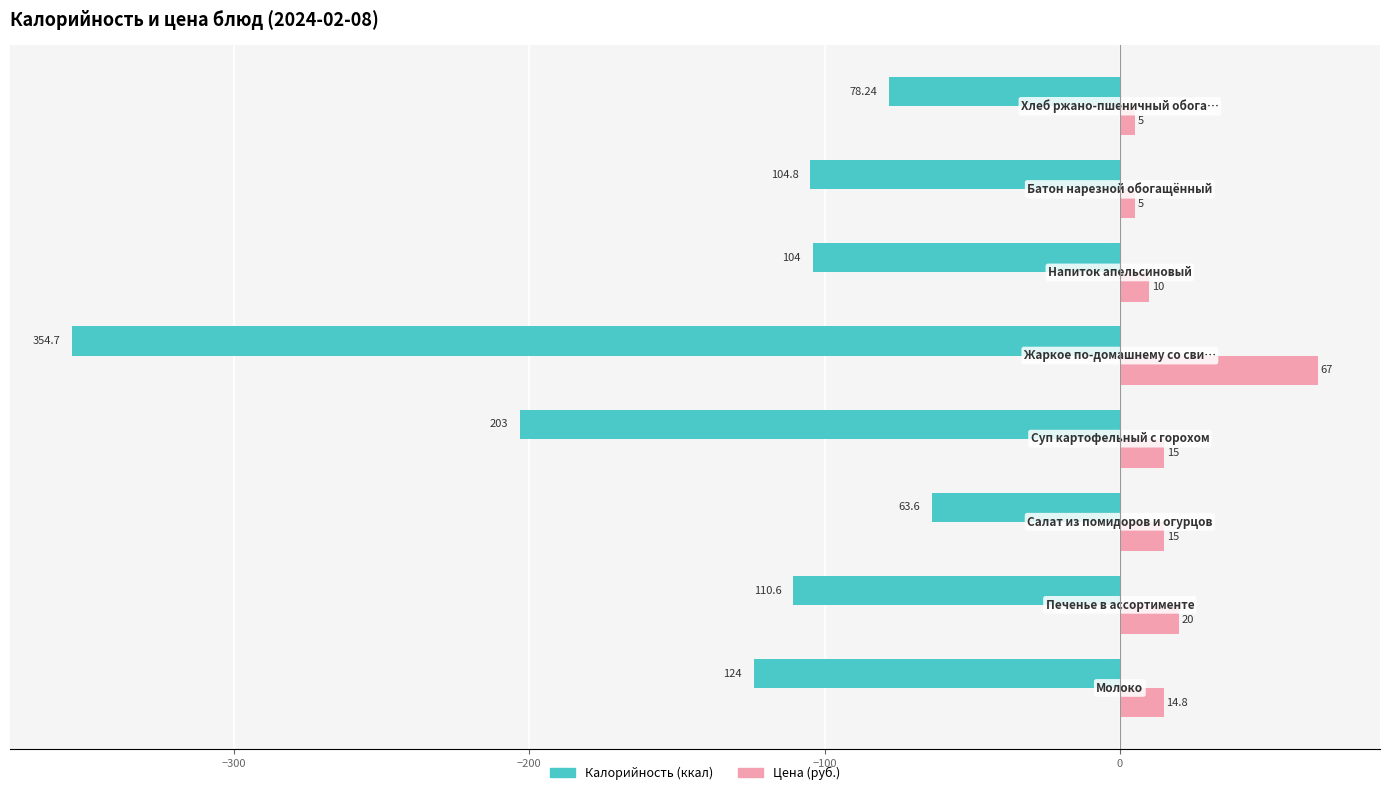

How many categories are shown in the chart?

8